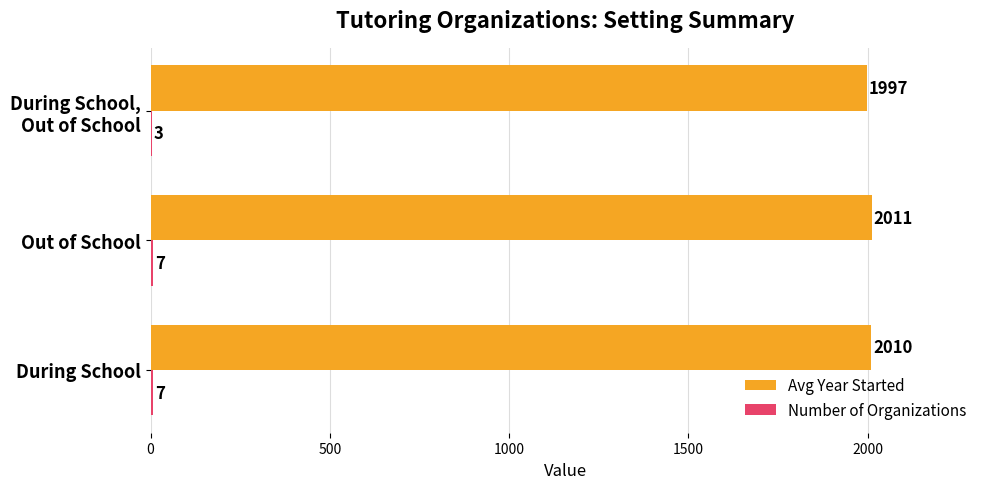

Read the Avg Year Started value at During School.

2009.7